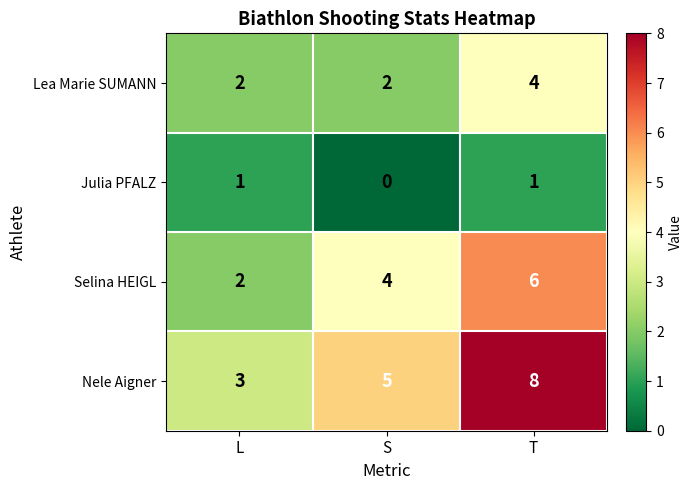

Reading left to right, list all the values displayed in this chart.

Lea Marie SUMANN: 2	2	4
Julia PFALZ: 1	0	1
Selina HEIGL: 2	4	6
Nele Aigner: 3	5	8